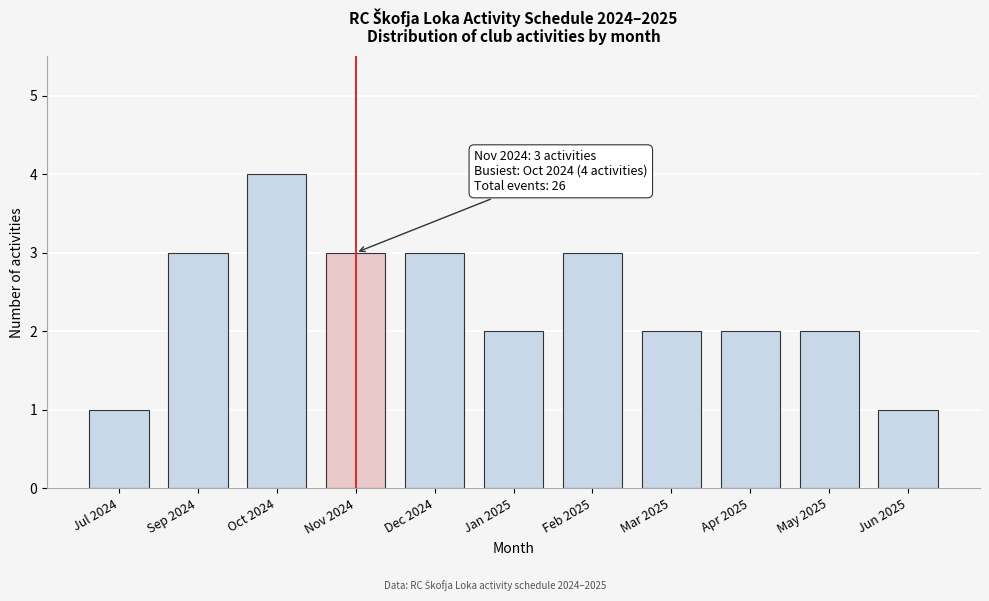

Reading left to right, what are all the values shown in this chart?

Jul 2024=1	Sep 2024=3	Oct 2024=4	Nov 2024=3	Dec 2024=3	Jan 2025=2	Feb 2025=3	Mar 2025=2	Apr 2025=2	May 2025=2	Jun 2025=1